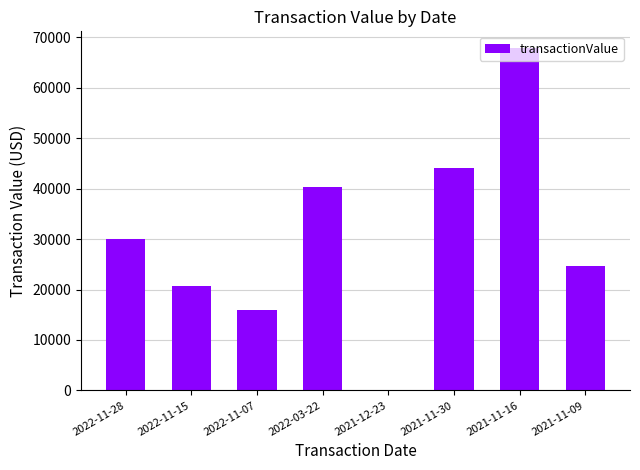

At which category does the chart reach its peak across all series?

2021-11-16